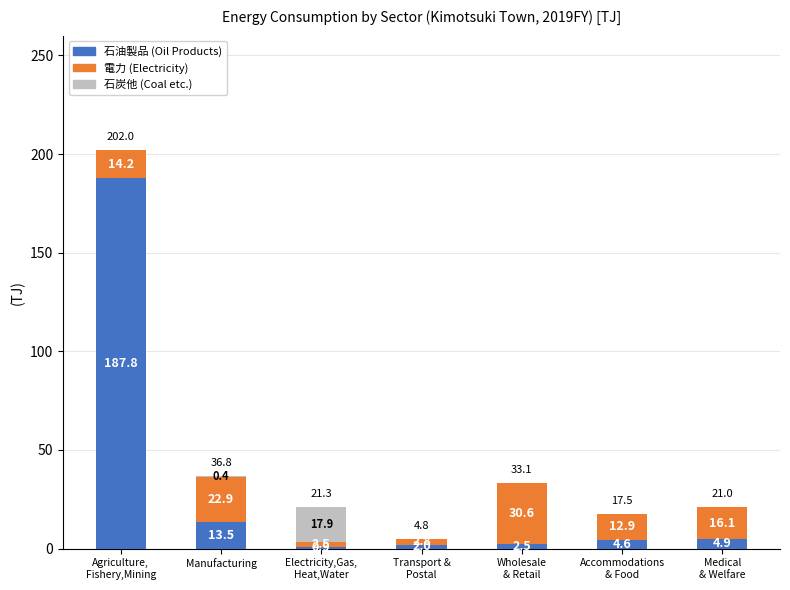

What is the maximum value for 石油製品 (Oil Products)?

187.8